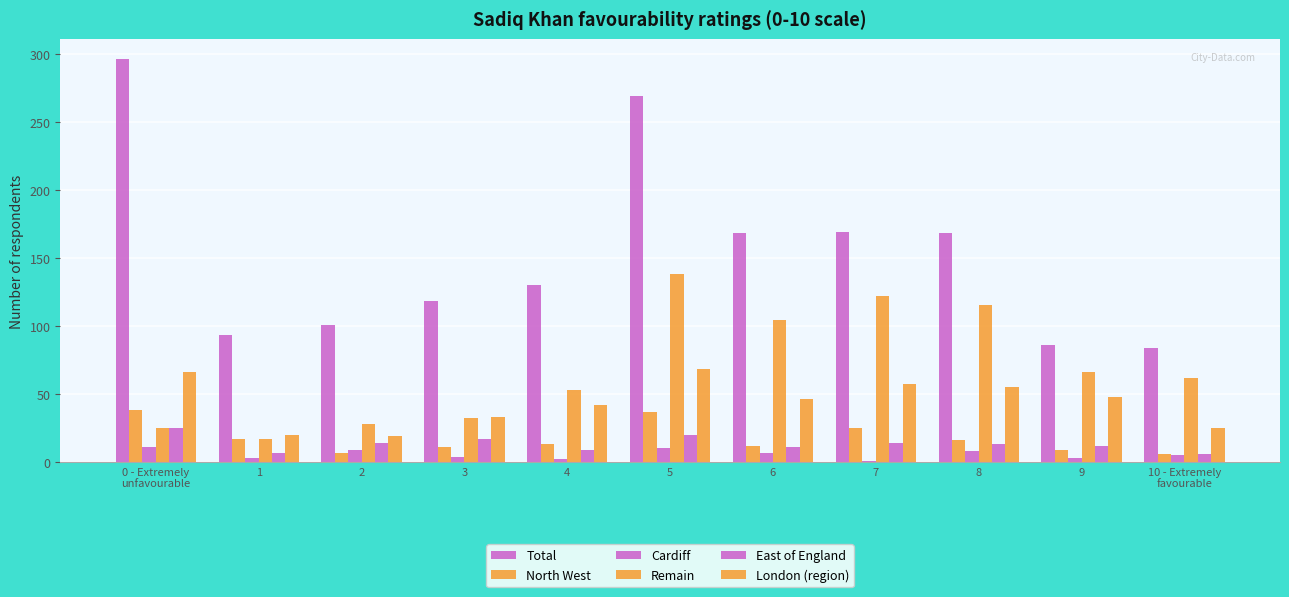

The value of Total at 2 is 101. True or false?

True